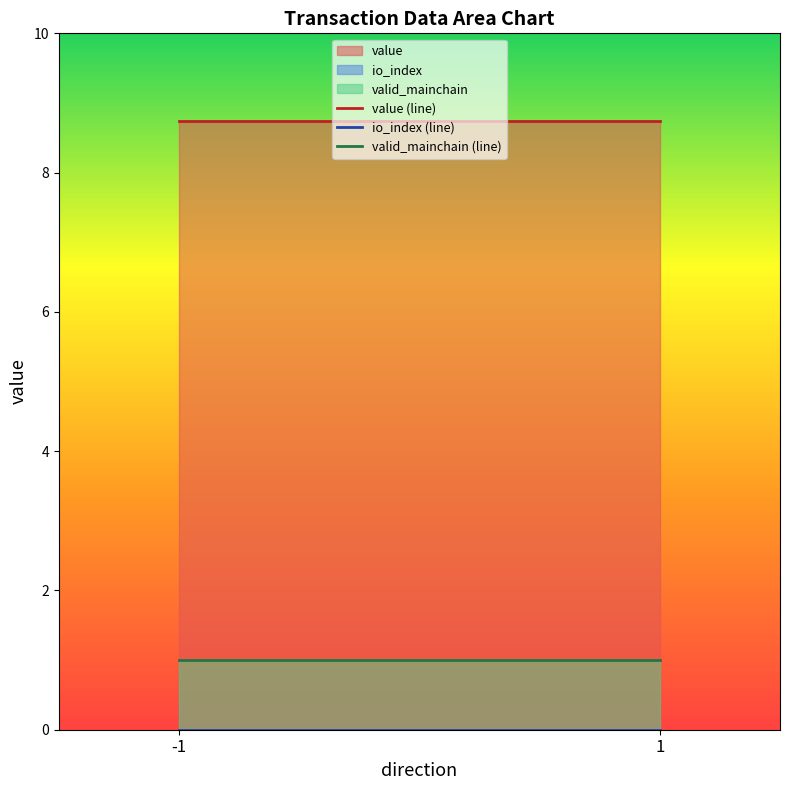

Which category has the lowest value in the value (line) series?

-1